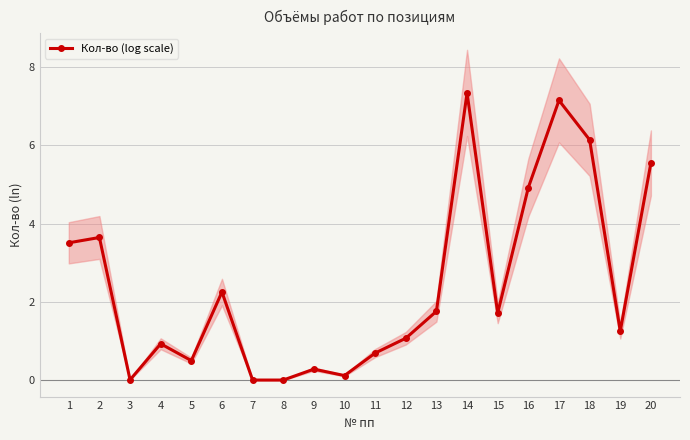

Reading left to right, list all the values displayed in this chart.

3.5	3.6	0.0	0.9	0.5	2.3	0.0	0.0	0.3	0.1	0.7	1.1	1.8	7.3	1.7	4.9	7.2	6.1	1.3	5.6